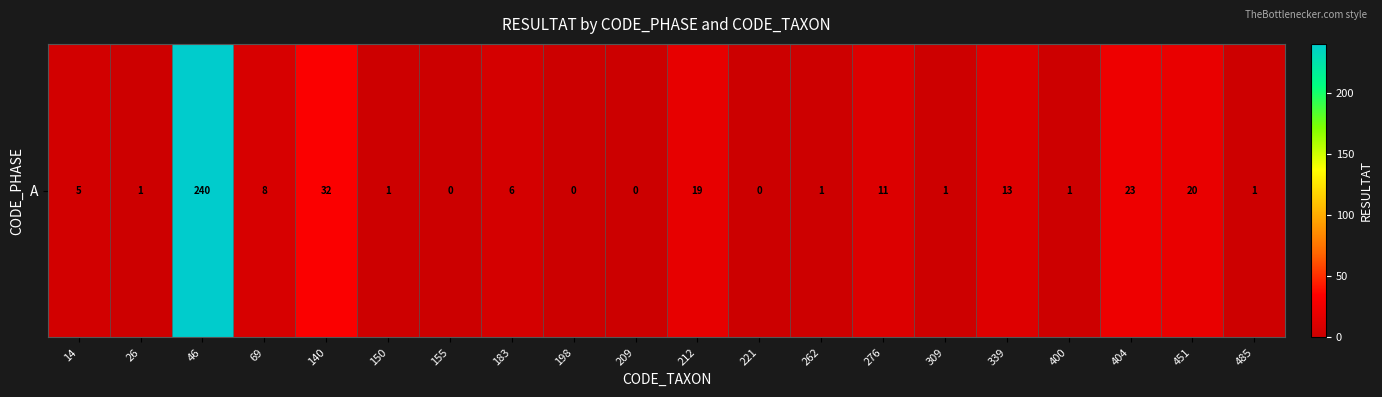

What is the change in value from 26 to 198?

-1